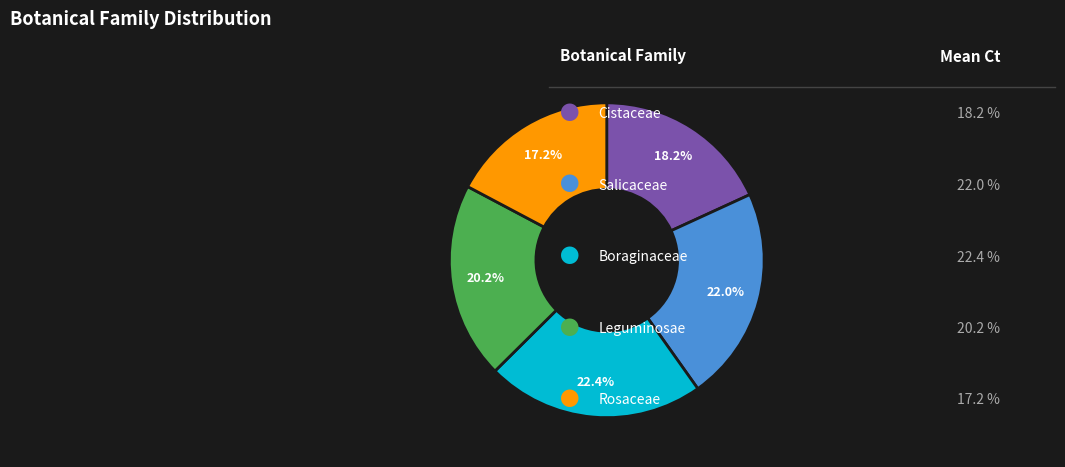

Is there any slice that represents more than half of the pie?

No